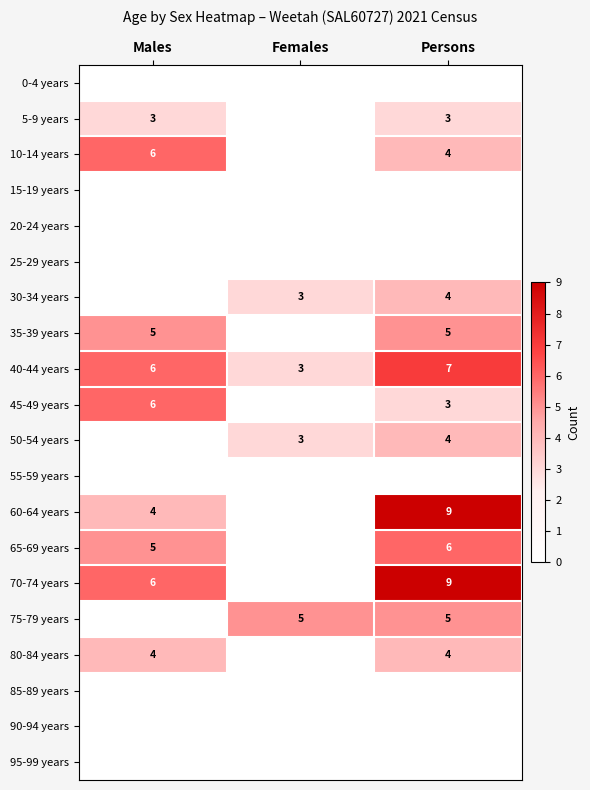

What is the sum of the 70-74 years values at Persons and Males?

15